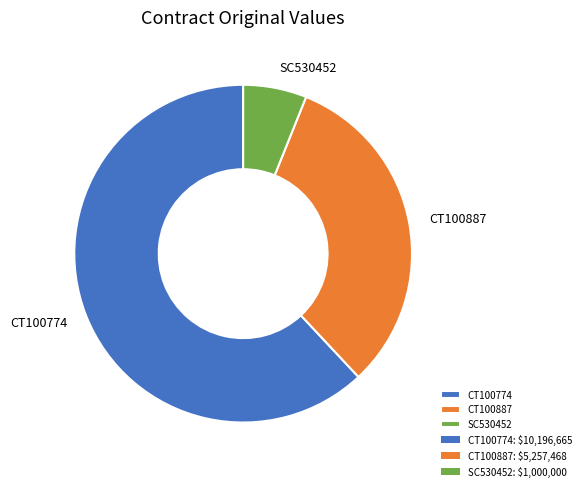

Is it true that CT100774 is 76% of the pie?

False